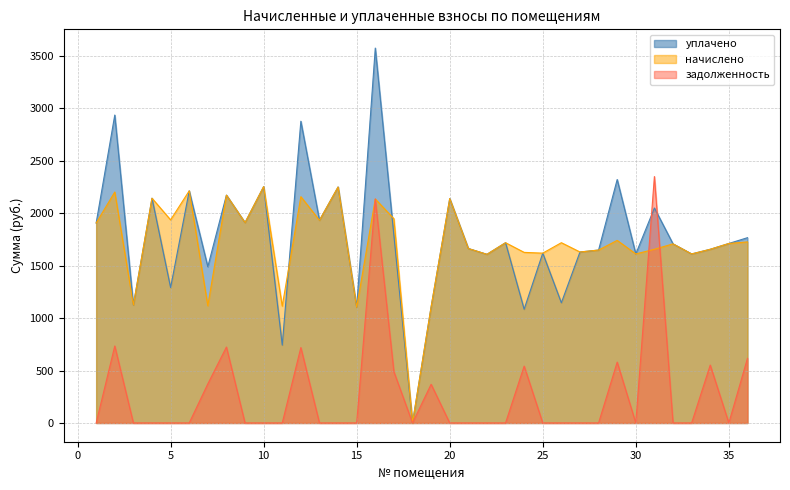

Reading left to right, what are all the values shown in this chart?

начислено: 1=1906.2	2=2201.1	3=1124.5	4=2142.2	5=1935.7	6=2212.2	7=1117.2	8=2171.6	9=1909.9	10=2252.8	11=1113.5	12=2156.9	13=1932.0	14=2249.1	15=1102.4	16=2134.8	17=1946.7	18=0.0	19=1106.1	20=2138.5	21=1662.8	22=1607.5	23=1718.1	24=1626.0	25=1618.6	26=1718.1	27=1629.7	28=1648.1	29=1740.3	30=1611.2	31=1655.5	32=1707.1	33=1611.2	34=1655.5	35=1710.8	36=1725.5
уплачено: 1=1906.2	2=2934.8	3=1124.5	4=2142.2	5=1290.5	6=2212.2	7=1489.6	8=2171.6	9=1909.9	10=2252.8	11=742.3	12=2875.9	13=1932.0	14=2249.1	15=1102.4	16=3573.1	17=1786.3	18=0.0	19=1106.1	20=2138.5	21=1662.8	22=1607.5	23=1718.1	24=1084.0	25=1618.6	26=1145.4	27=1629.7	28=1648.1	29=2320.4	30=1611.2	31=2049.0	32=1707.1	33=1611.2	34=1655.5	35=1710.8	36=1765.8
задолженность: 1=0.0	2=733.7	3=0.0	4=0.0	5=0.0	6=0.0	7=372.4	8=723.9	9=0.0	10=0.0	11=0.0	12=719.0	13=0.0	14=0.0	15=0.0	16=2134.8	17=488.4	18=0.0	19=368.7	20=0.0	21=0.0	22=0.0	23=0.0	24=542.0	25=0.0	26=0.0	27=0.0	28=0.0	29=580.1	30=0.0	31=2348.7	32=0.0	33=0.0	34=551.8	35=0.0	36=615.5